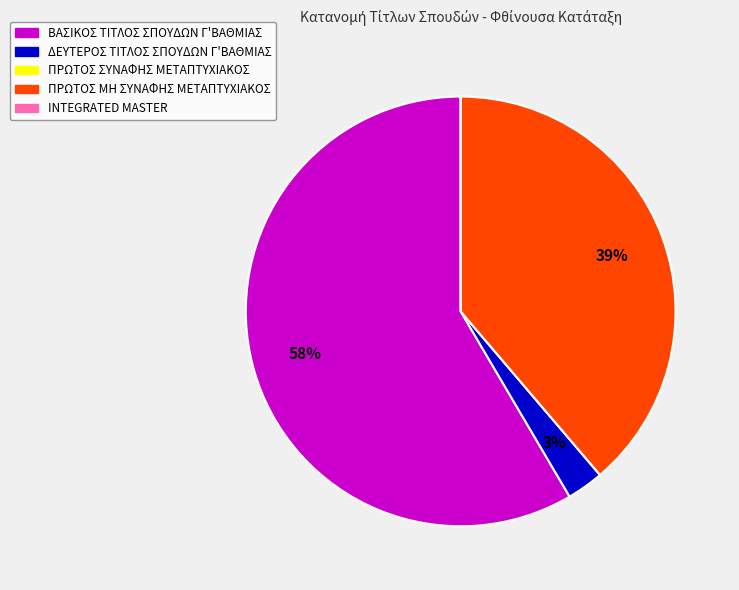

To the nearest percent, what is the average slice percentage?

20%